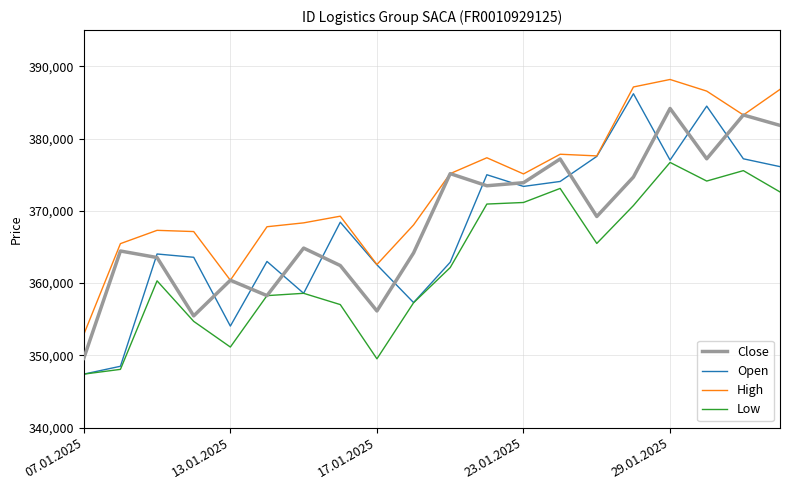

Which series has the widest spread of values?

Open